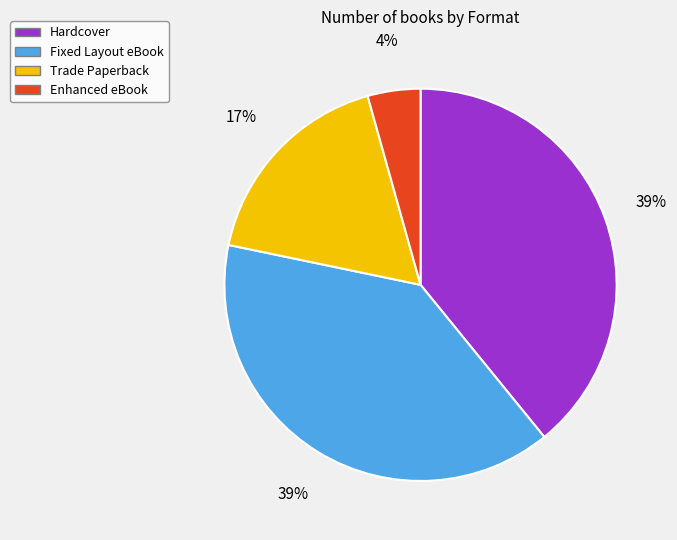

How many segments does this pie chart have?

4